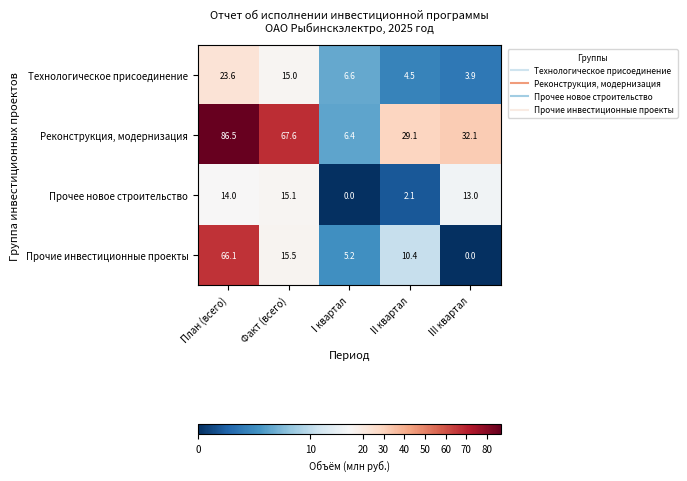

Where does the Технологическое присоединение series first go above 6?

План (всего)